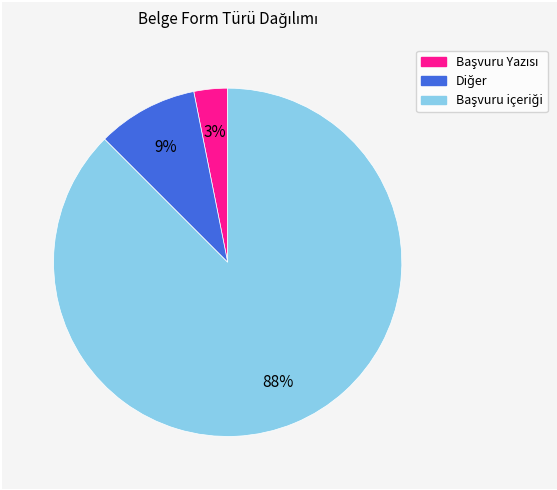

Does any single category account for the majority?

Yes